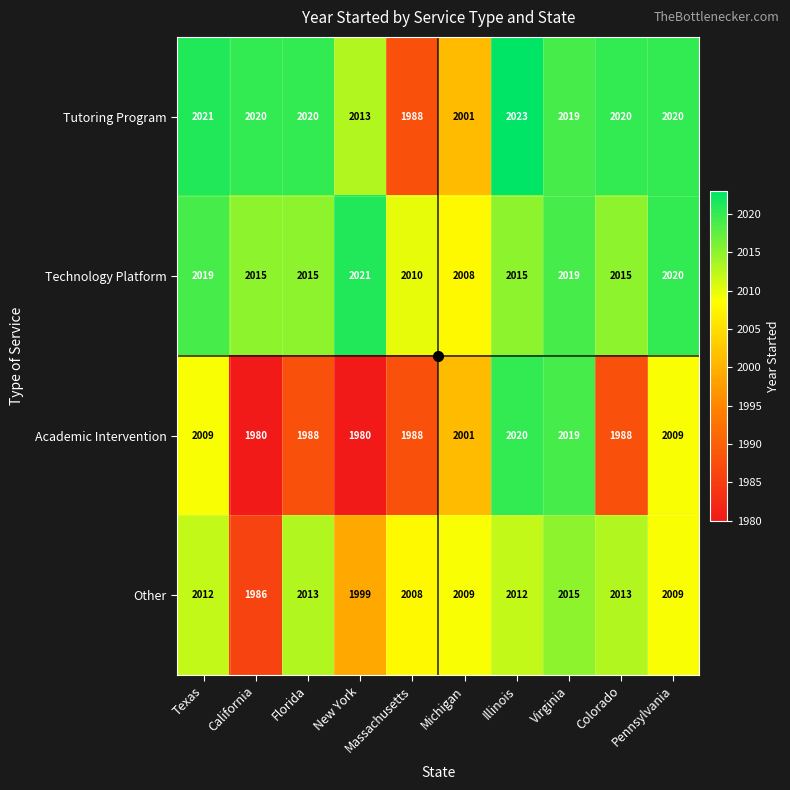

How many Academic Intervention values are between 1988 and 2009?

6